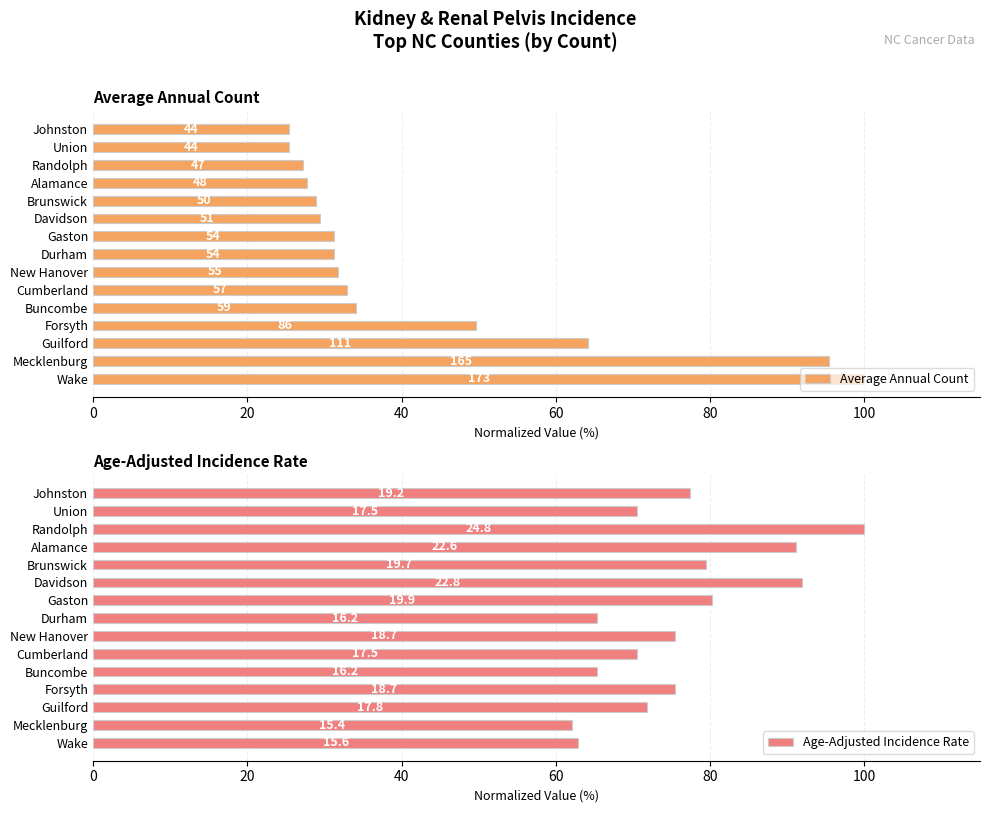

What are all the series names shown in the legend?

Average Annual Count, Age-Adjusted Incidence Rate